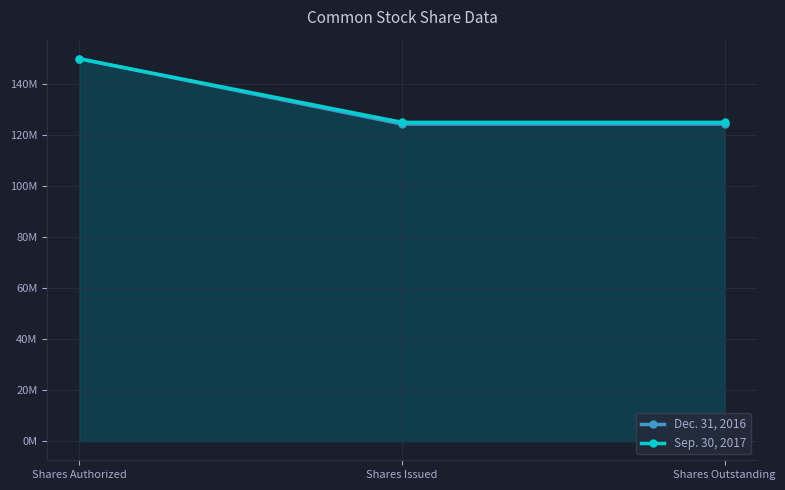

Reading left to right, transcribe all the data shown in this chart.

Dec. 31, 2016: Shares Authorized=150000000	Shares Issued=124390217	Shares Outstanding=124390217
Sep. 30, 2017: Shares Authorized=150000000	Shares Issued=125068571	Shares Outstanding=125068571